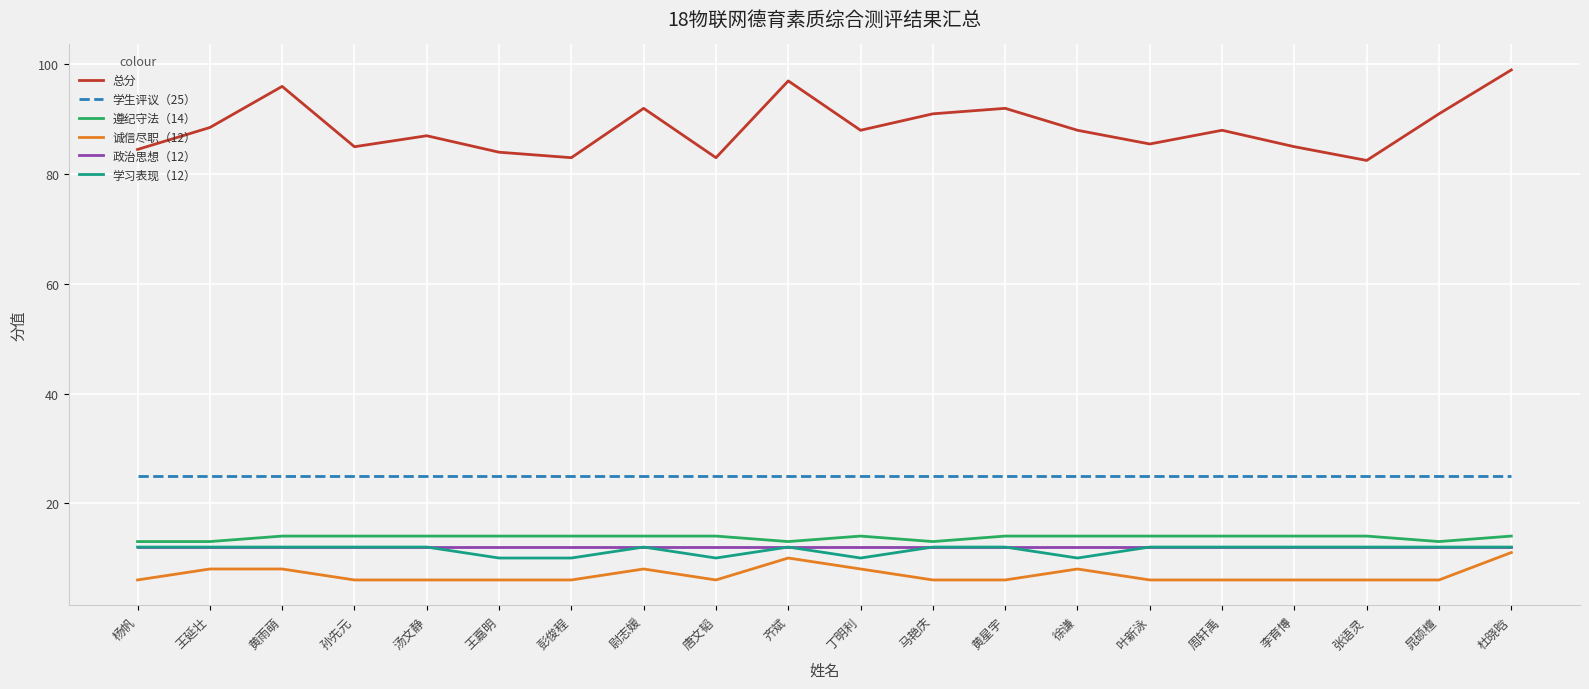

What position from the right is 叶新泳?

6